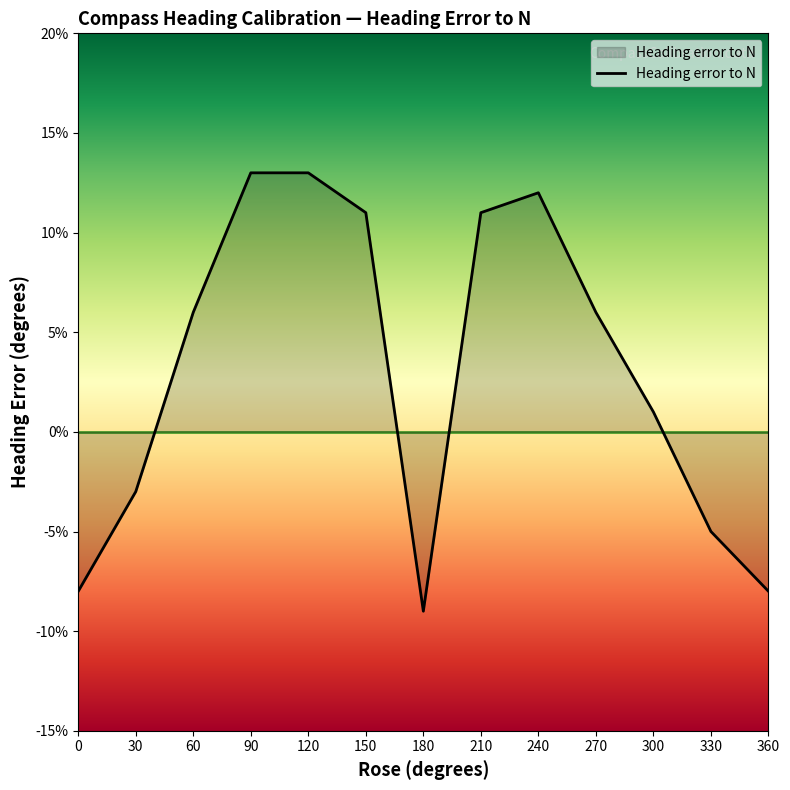

How many values are above zero?

8